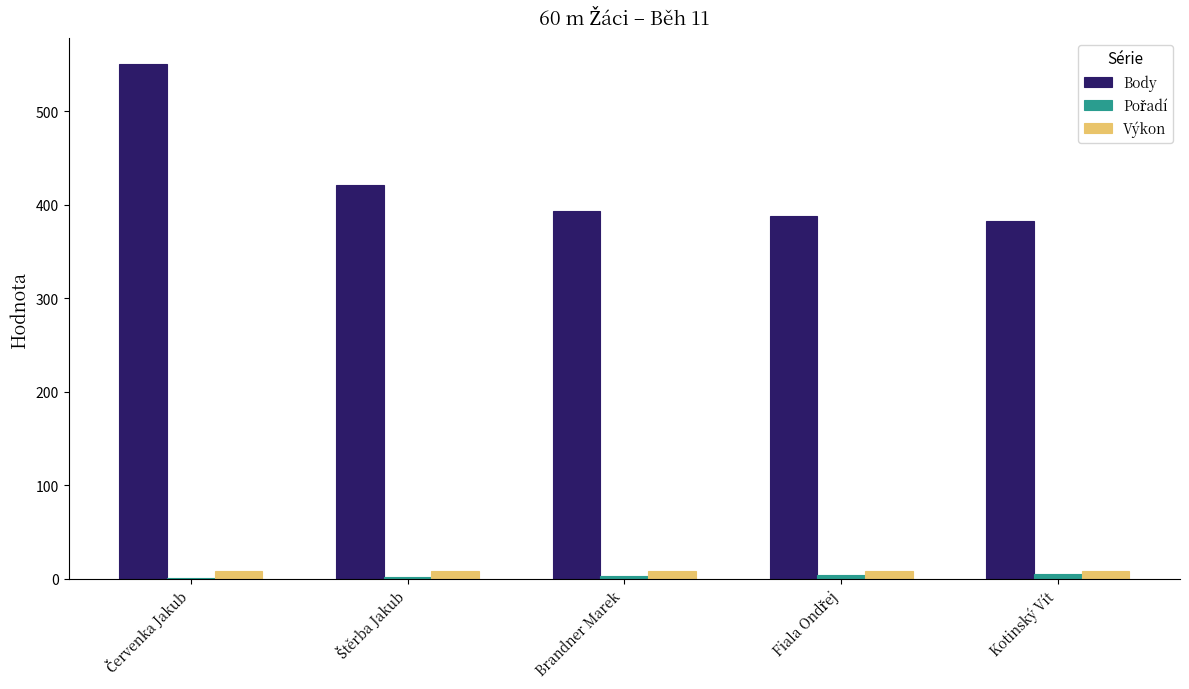

What is the sum of all Výkon values?

42.5